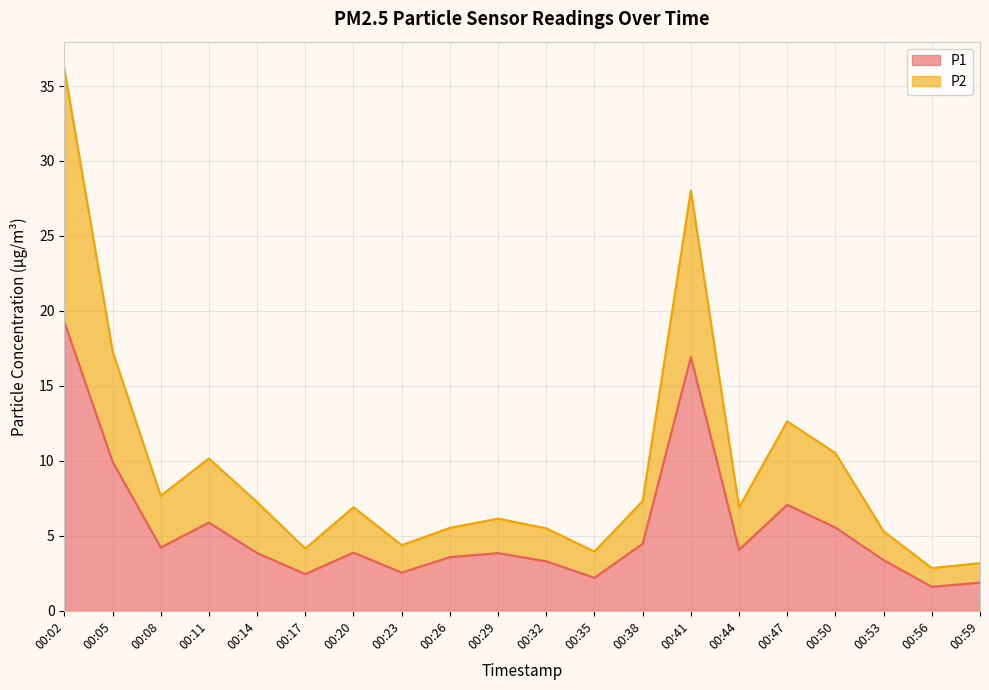

What is the sum of all P1 values?

109.9